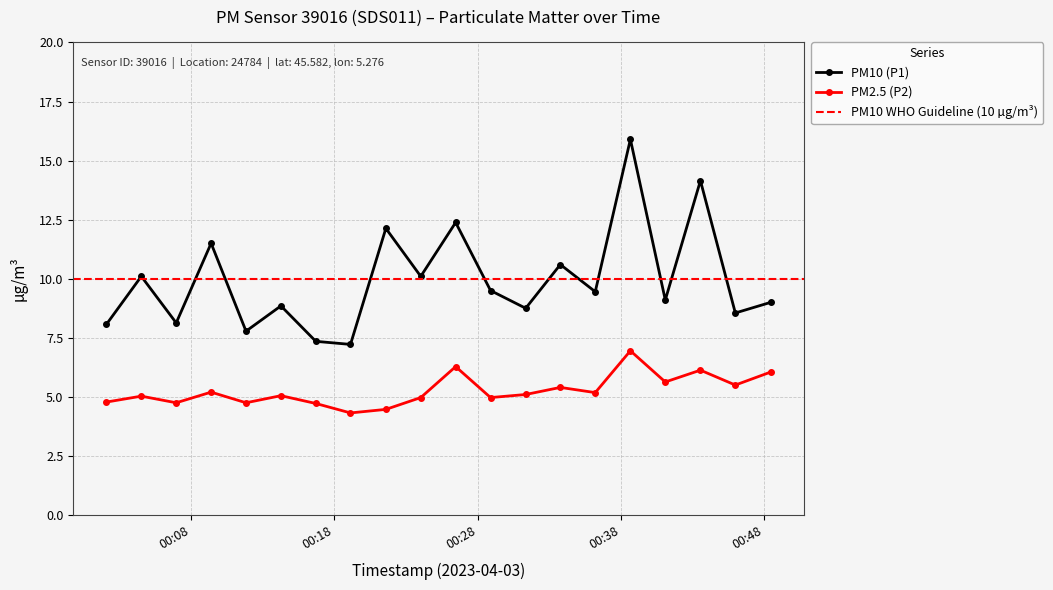

What is the maximum value shown in the chart?

15.9